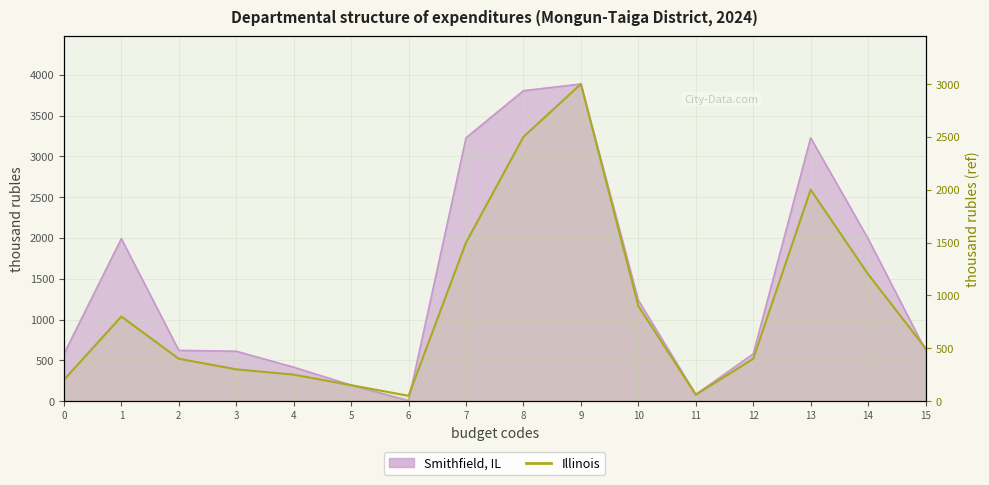

How many lines are shown in the chart?

1